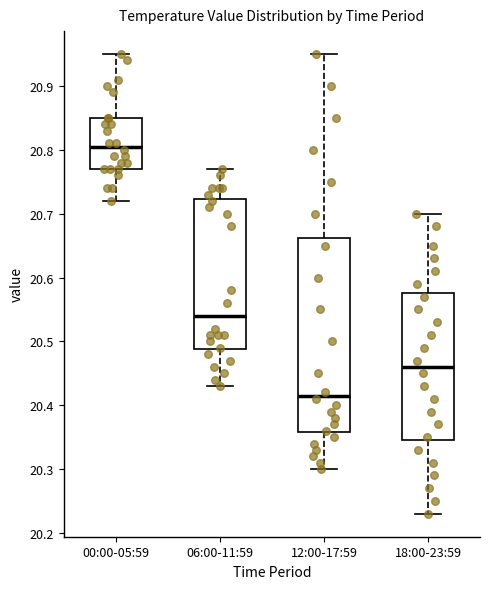

Reading left to right, transcribe this box plot: for each box, give where its median line is, the range the box spans, and where its two whiskers end, as read against the y-axis. The values are not printed on the chart, so give them approximately, as read against the axis.

00:00-05:59: median 20.81, box 20.77 to 20.85, whiskers 20.72 to 20.95
06:00-11:59: median 20.54, box 20.49 to 20.72, whiskers 20.43 to 20.77
12:00-17:59: median 20.42, box 20.36 to 20.66, whiskers 20.30 to 20.95
18:00-23:59: median 20.46, box 20.35 to 20.58, whiskers 20.23 to 20.70